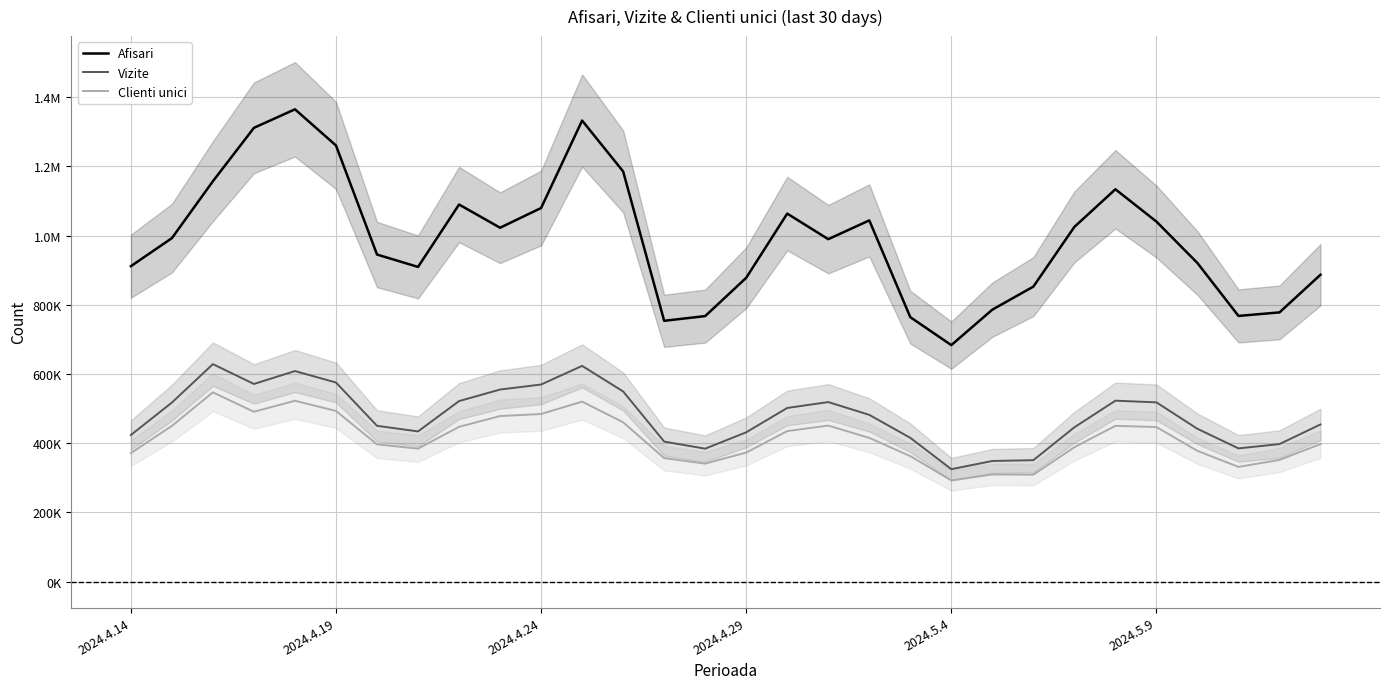

Rank the series at 2024.4.19 from highest to lowest value.

Afisari, Vizite, Clienti unici